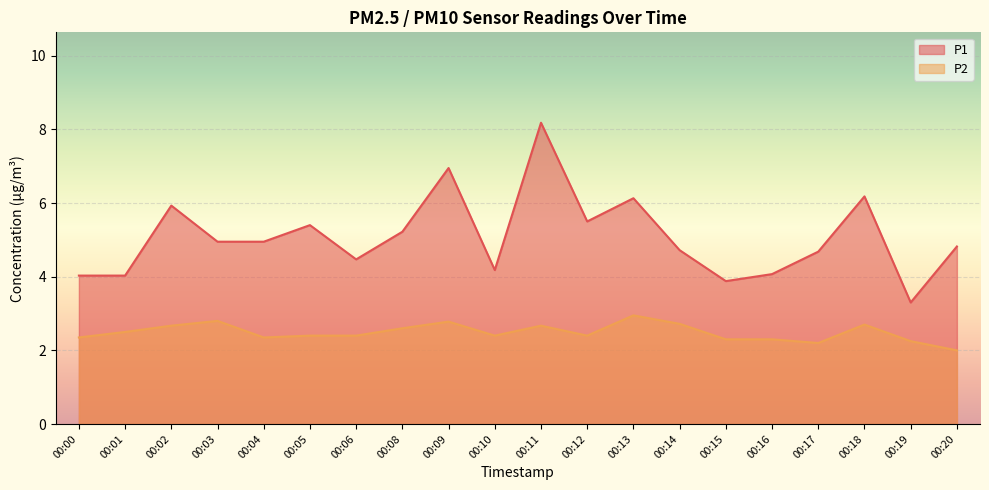

What is the total value across all series at 00:01?

6.5